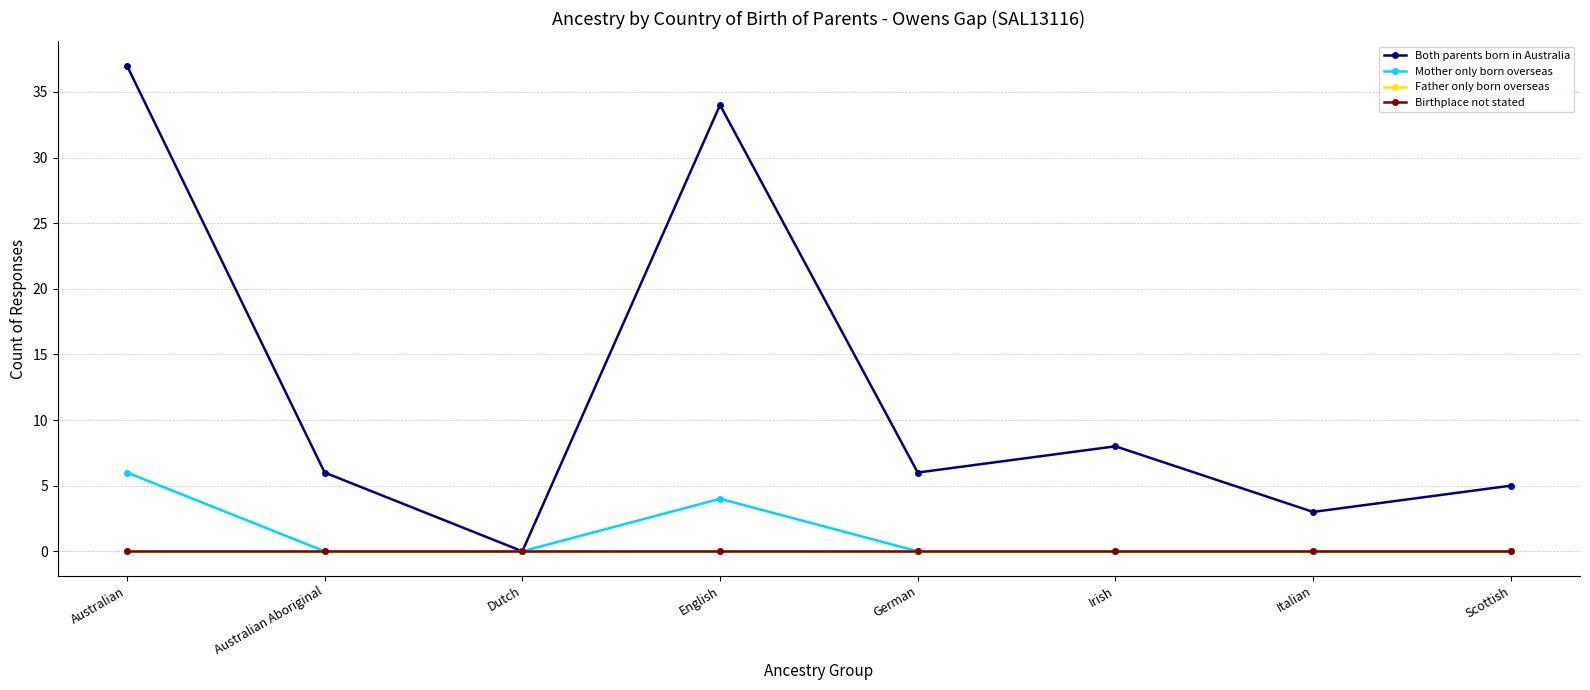

Is this an area chart (filled region under the line)?

No